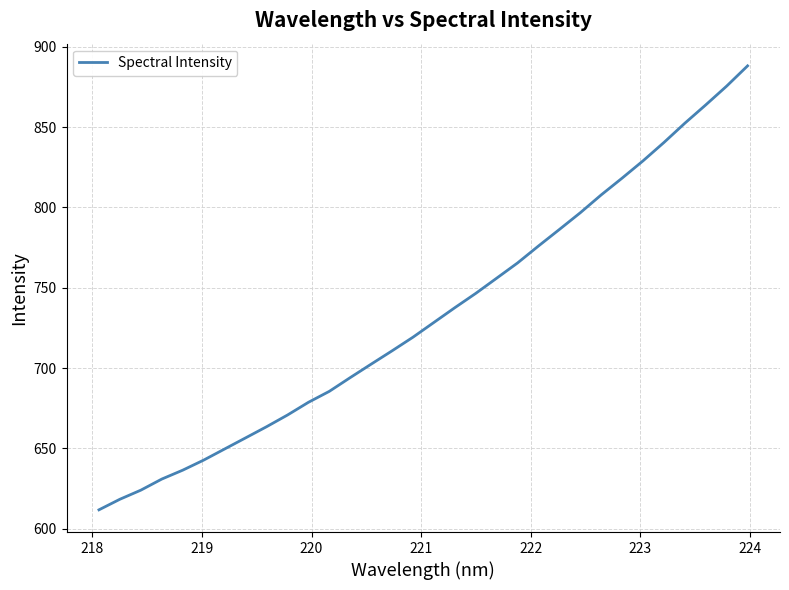

True or false: there are more than 2 points higher than both neighbors.

False